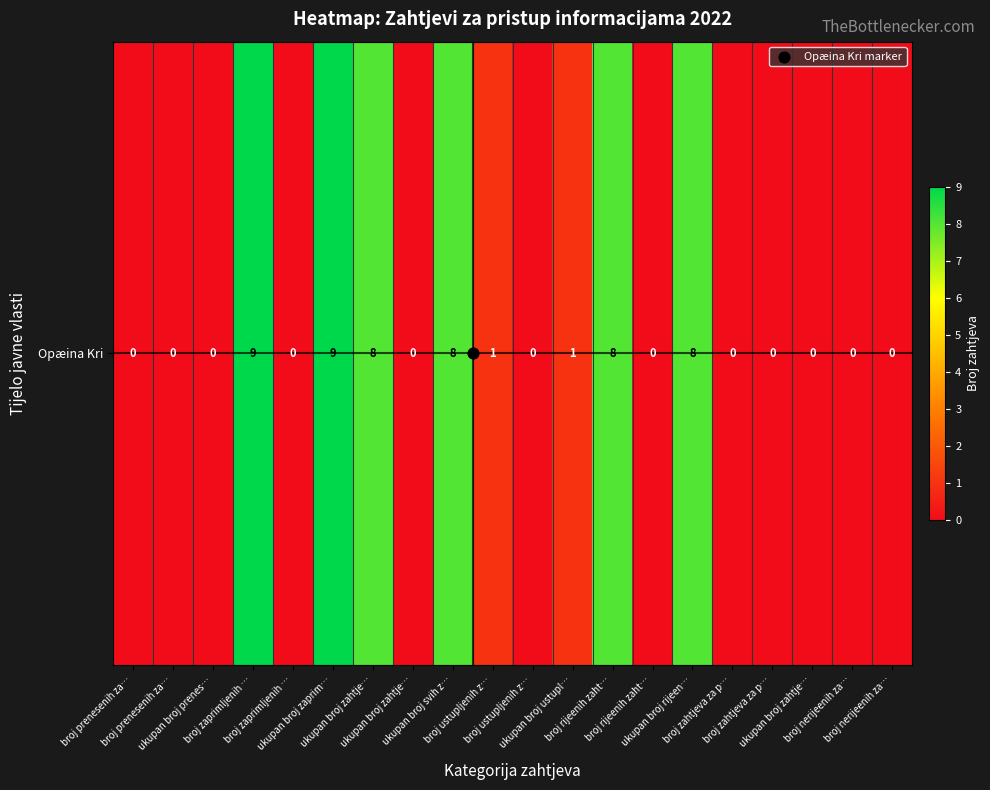

What is the ratio of the value at broj zaprimljenih … to the value at ukupan broj zahtje…?

1.1